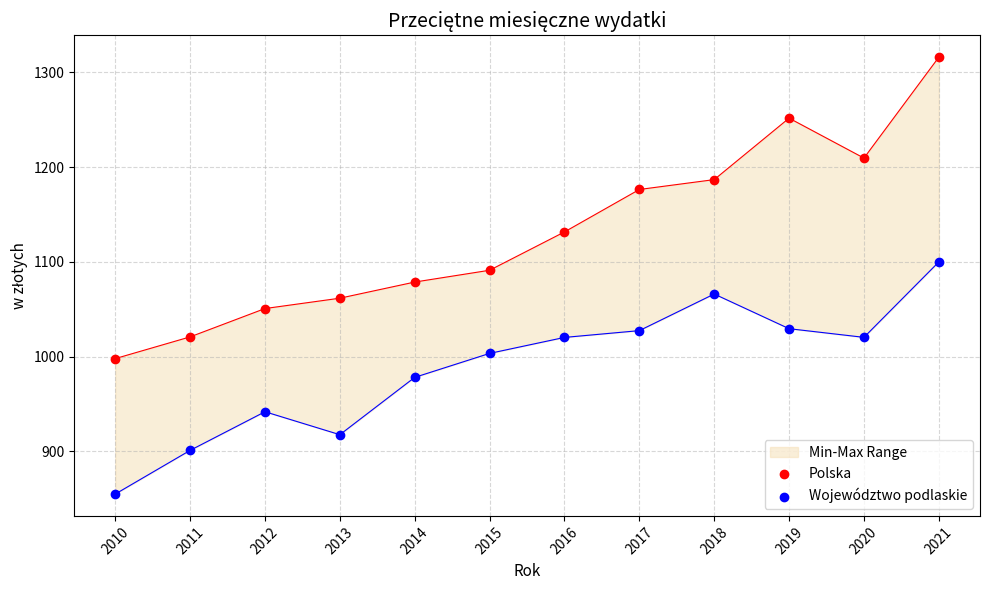

What are all the series names shown in the legend?

Polska, Województwo podlaskie